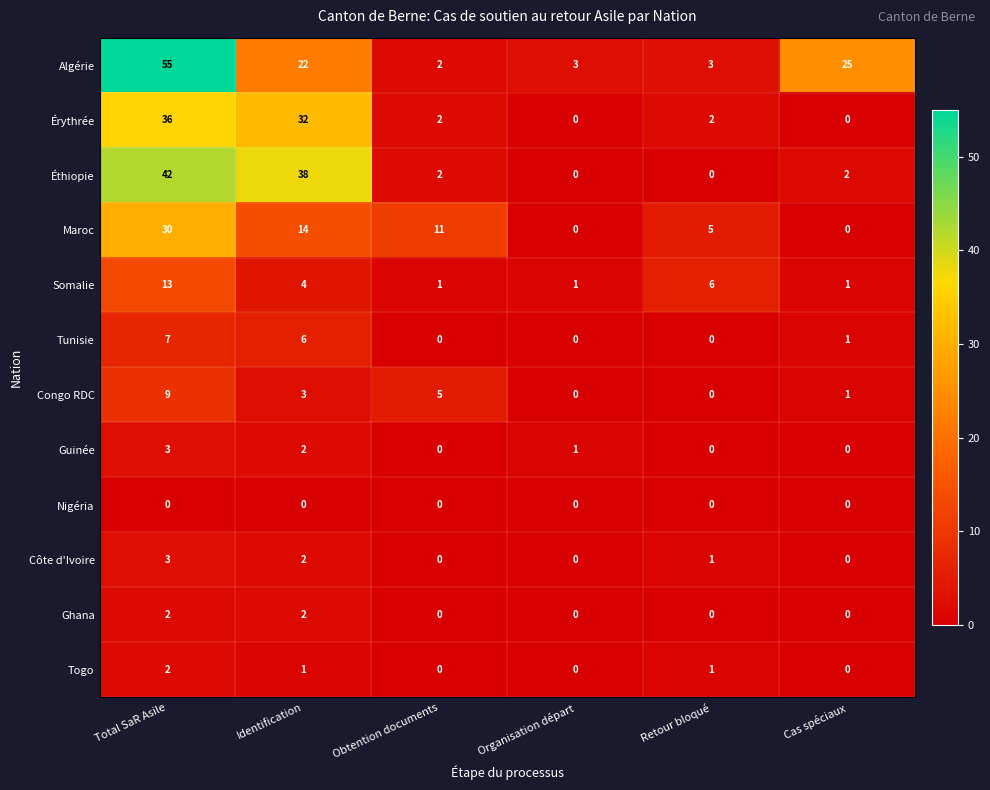

Which series has the largest total across all categories?

Algérie